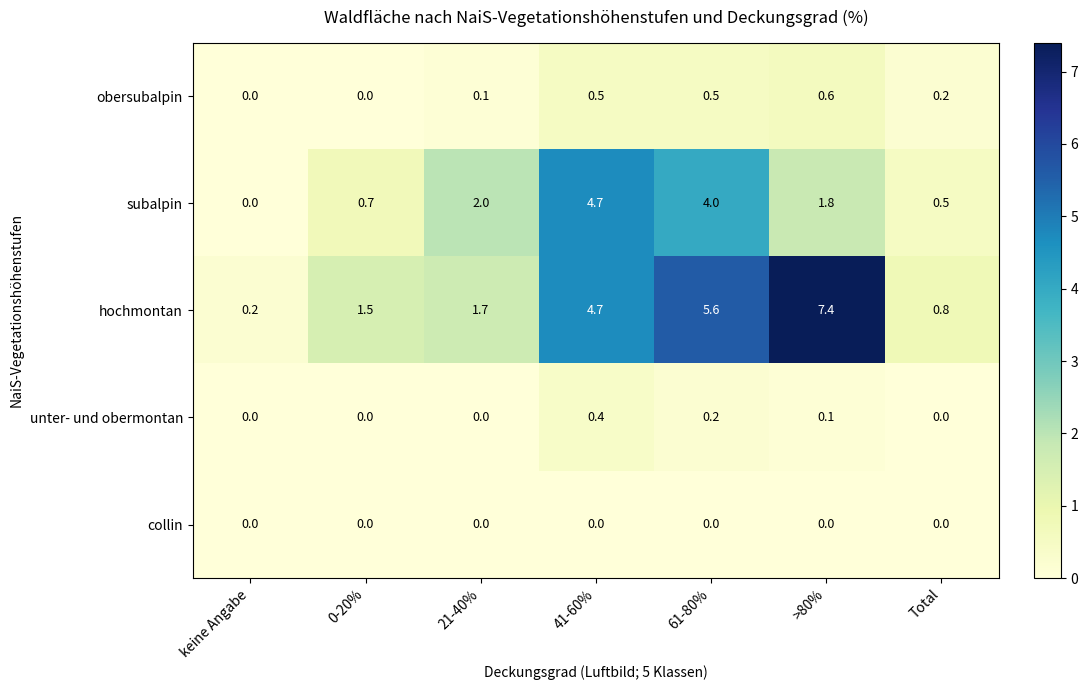

What is the difference between the maximum and second lowest values in the hochmontan series?

6.6